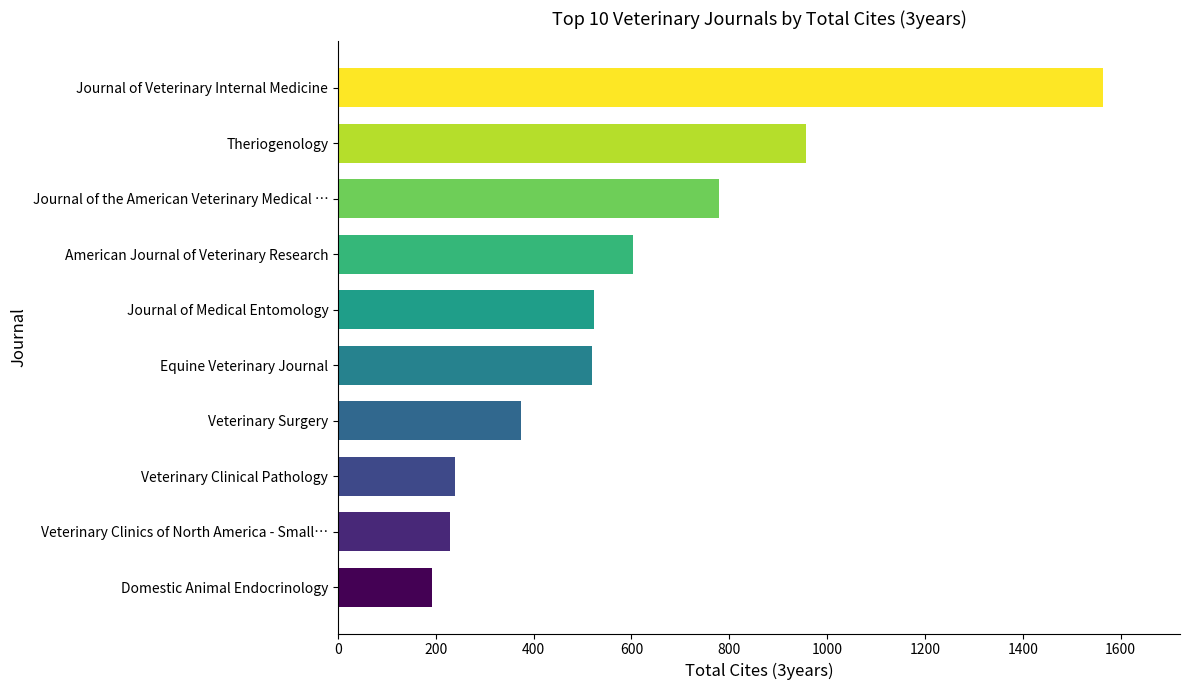

Where is the data nearest to the value 879?

Theriogenology